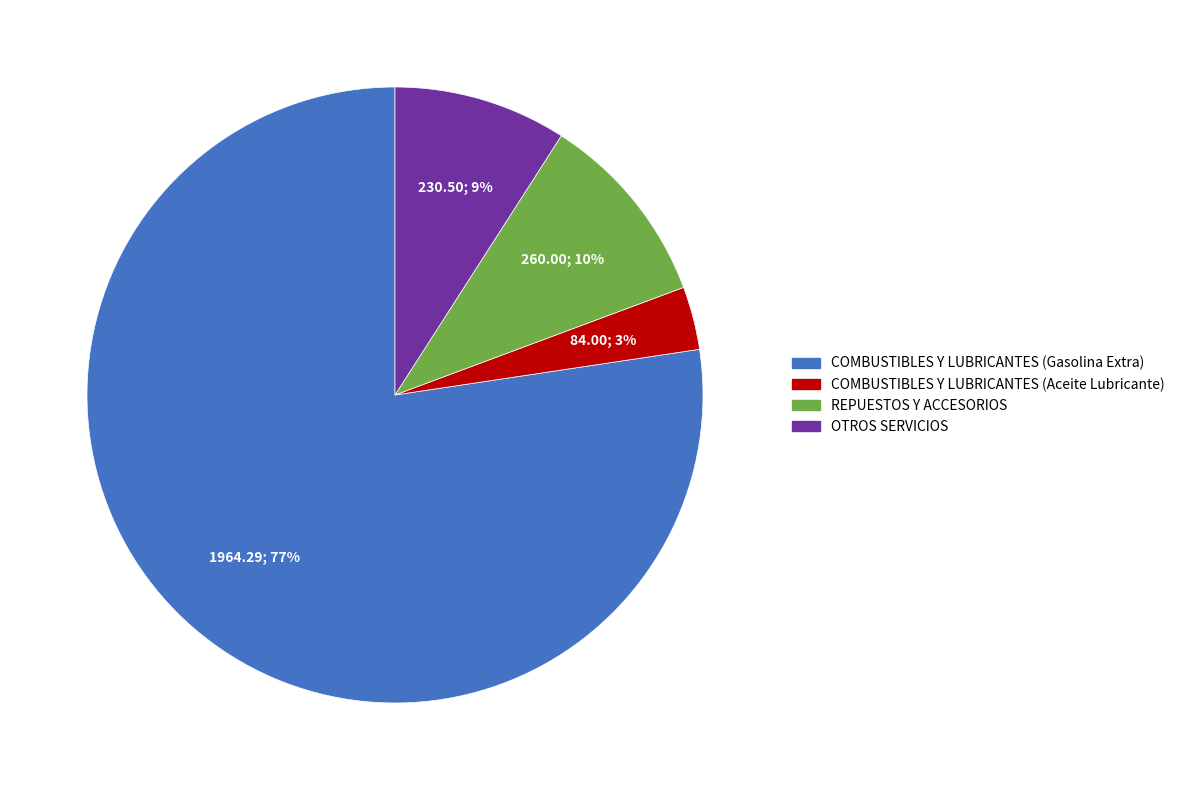

Does COMBUSTIBLES Y LUBRICANTES (Gasolina Extra) account for over 50% of the chart?

Yes